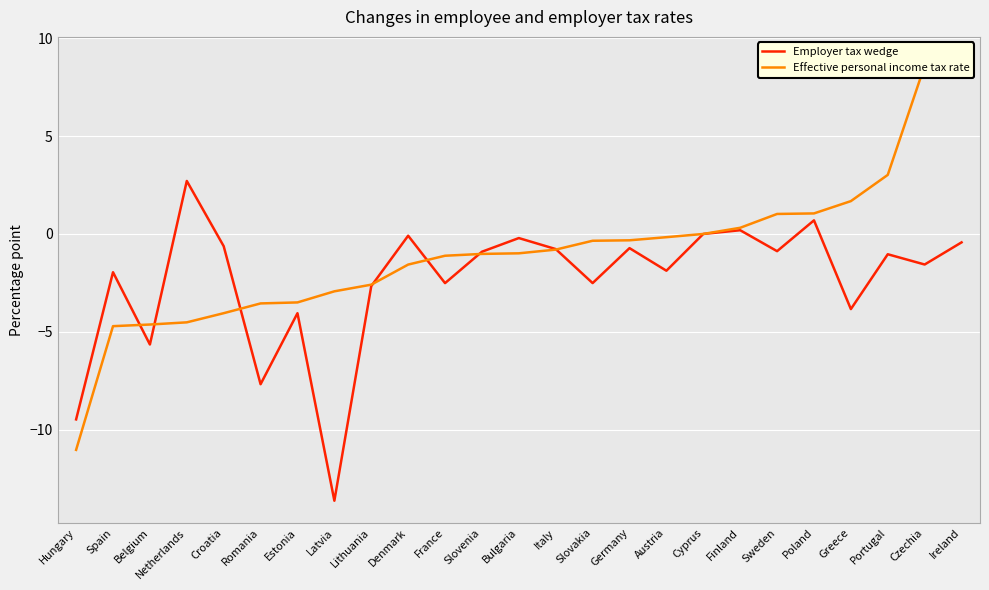

What are all the series names shown in the legend?

Employer tax wedge, Effective personal income tax rate